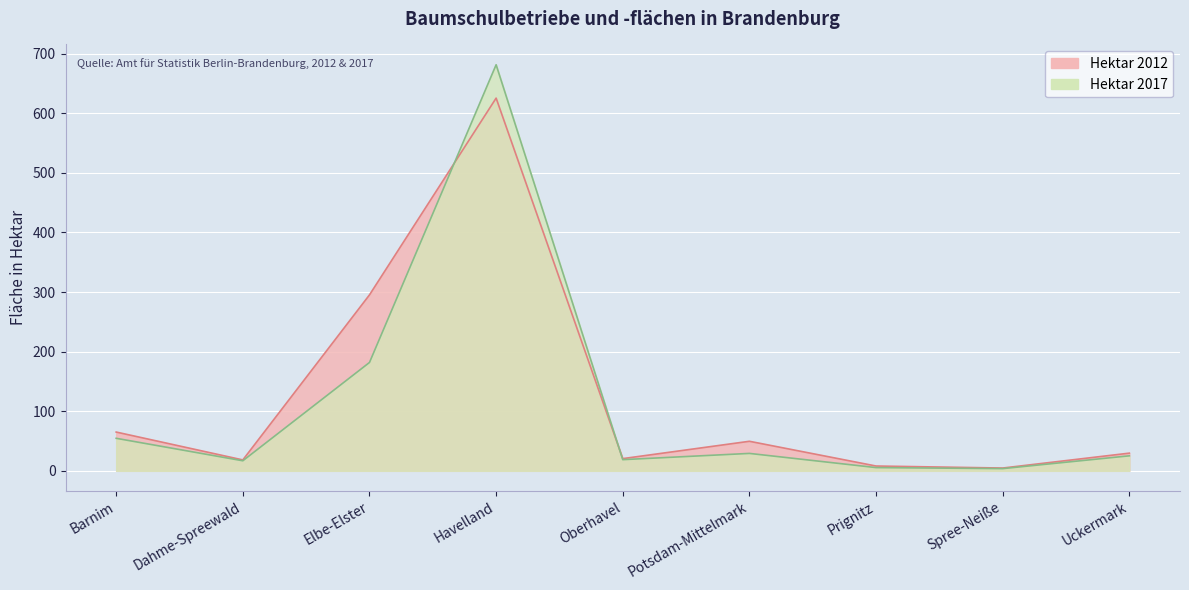

At how many categories does at least one series exceed 193?

2